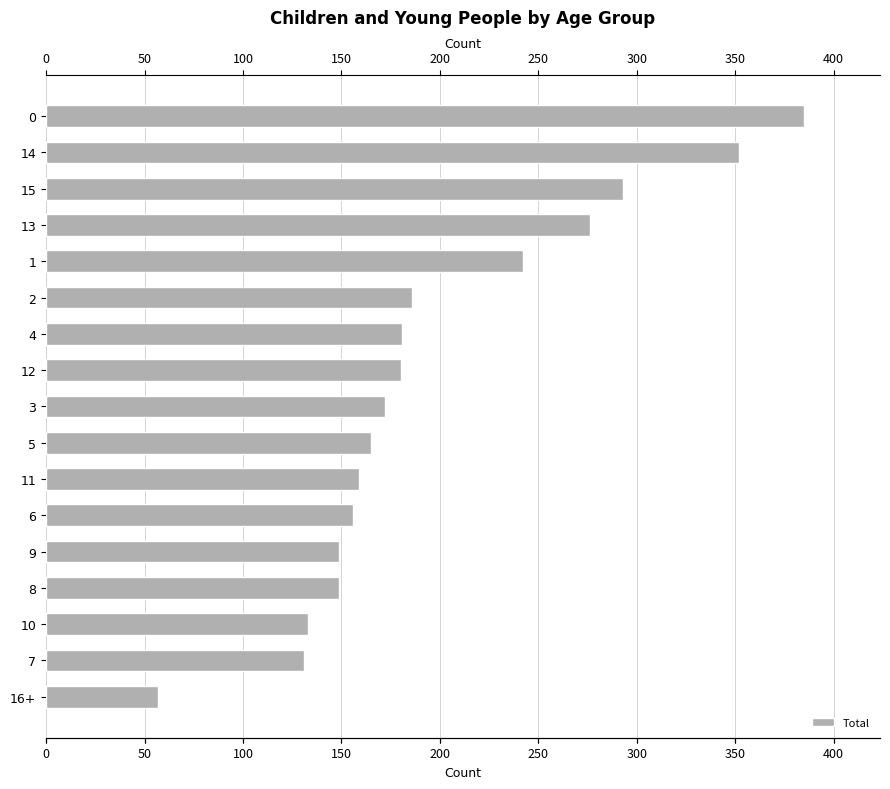

The chart shows a value of 32 at 9. True or false?

False